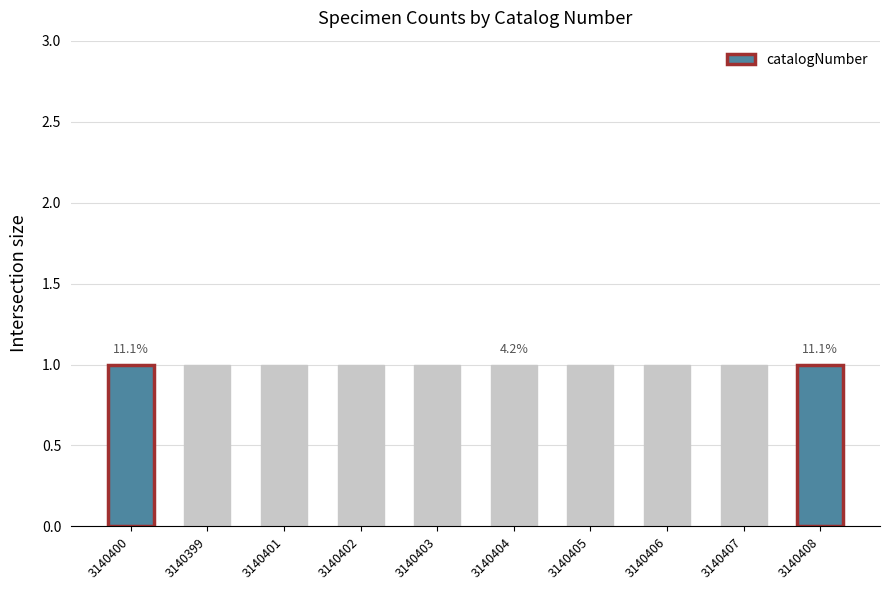

Does the chart contain stacked bars?

No